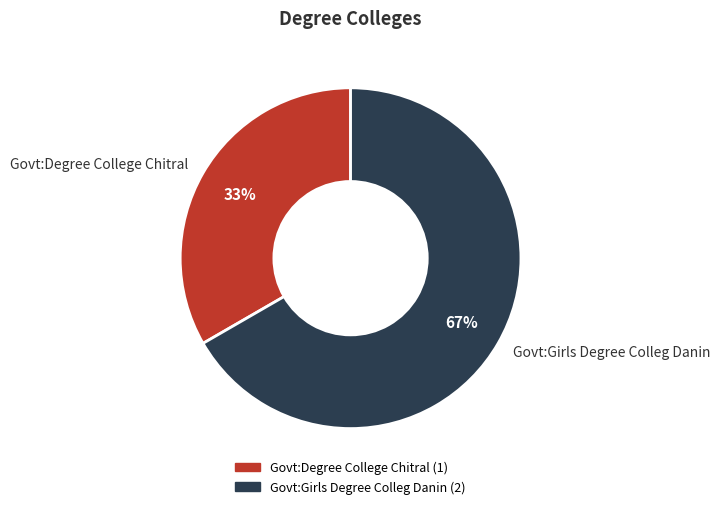

Which slice is the smallest?

Govt:Degree College Chitral